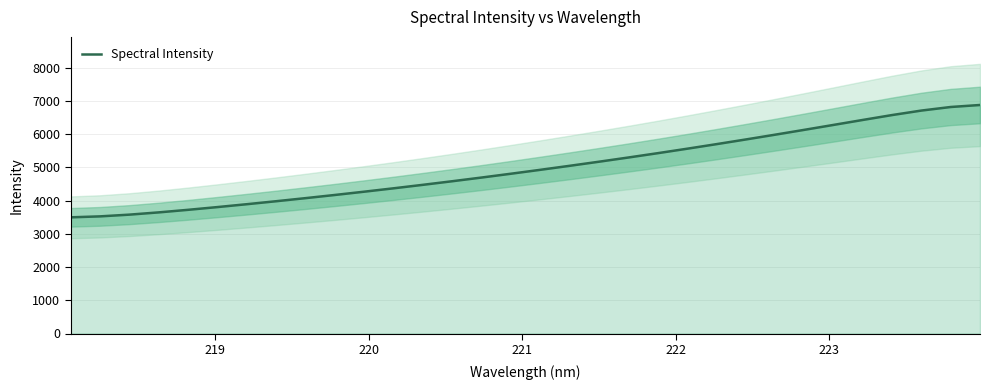

What is the average value?

4999.0